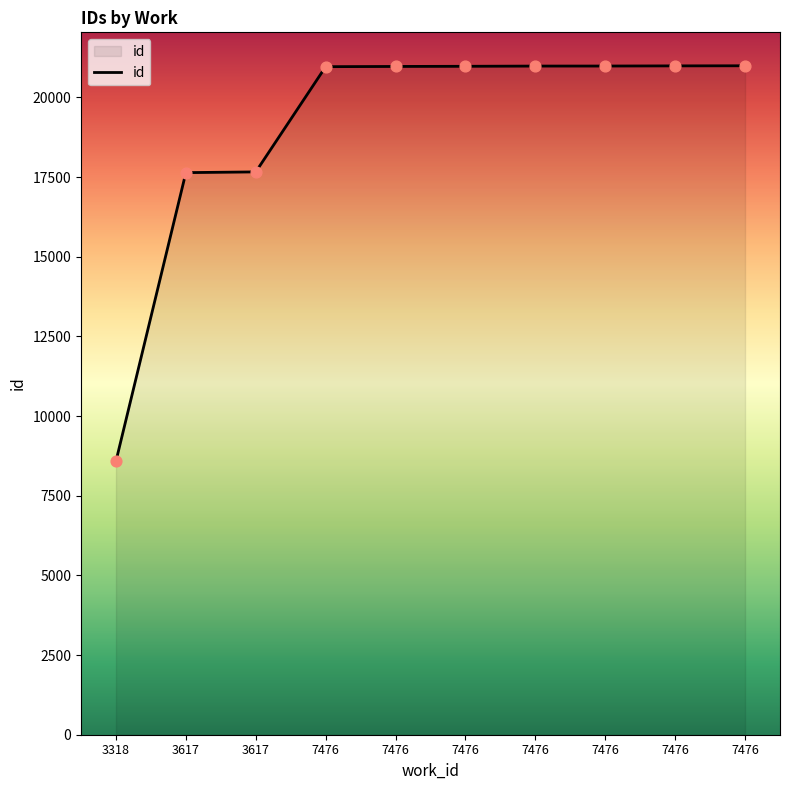

What is the change in value from 7476 to 7476?

+28